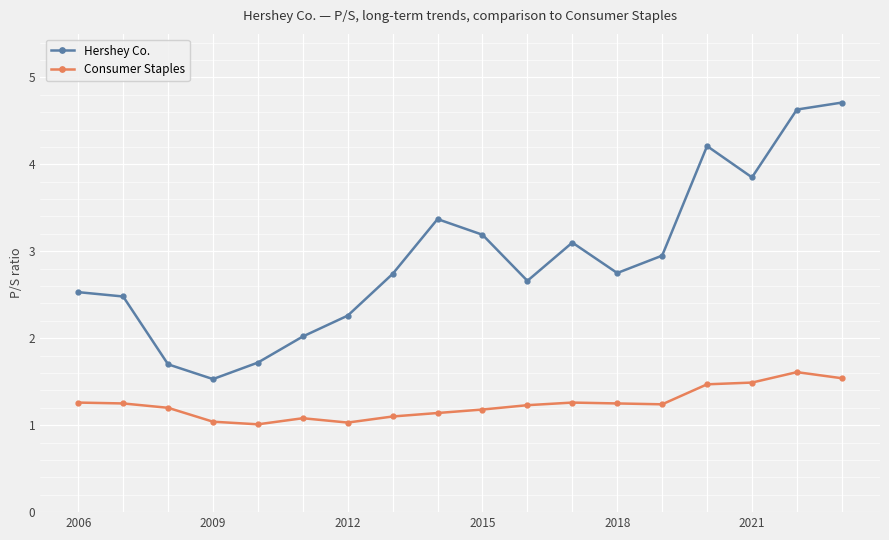

True or false: Consumer Staples has more than 2 interior local peaks.

True